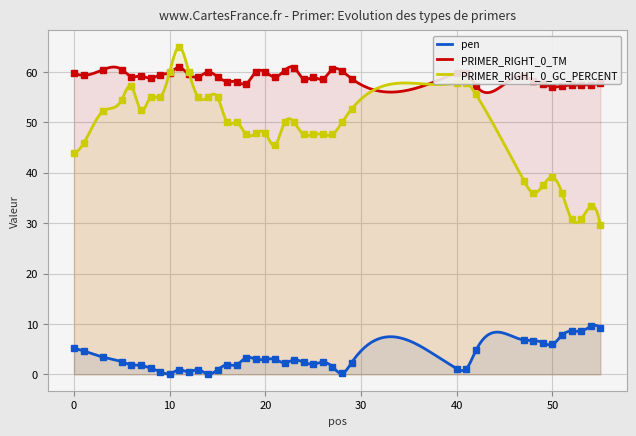

Reading left to right, list all the values displayed in this chart.

pen: 0=5.1	1=4.7	3=3.4	5=2.5	6=1.9	7=1.8	8=1.2	9=0.6	10=0.1	11=0.9	12=0.5	13=0.9	14=0.0	15=0.9	16=1.9	17=1.9	18=3.3	19=3.0	20=3.0	21=3.0	22=2.3	23=2.9	24=2.4	25=2.0	26=2.4	27=1.5	28=0.2	29=2.3	40=1.1	41=1.1	42=4.7	47=6.8	48=6.7	49=6.3	50=5.9	51=7.8	52=8.6	53=8.6	54=9.5	55=9.2
PRIMER_RIGHT_0_TM: 0=59.9	1=59.3	3=60.4	5=60.5	6=59.1	7=59.2	8=58.8	9=59.4	10=59.9	11=60.9	12=59.5	13=59.1	14=60.0	15=59.1	16=58.1	17=58.1	18=57.7	19=60.0	20=60.0	21=59.0	22=60.3	23=60.9	24=58.6	25=59.0	26=58.6	27=60.5	28=60.2	29=58.7	40=59.9	41=59.9	42=57.3	47=59.2	48=58.3	49=57.7	50=57.1	51=57.2	52=57.4	53=57.4	54=57.5	55=57.8
PRIMER_RIGHT_0_GC_PERCENT: 0=44.0	1=45.8	3=52.2	5=54.5	6=57.1	7=52.4	8=55.0	9=55.0	10=60.0	11=65.0	12=60.0	13=55.0	14=55.0	15=55.0	16=50.0	17=50.0	18=47.6	19=47.8	20=47.8	21=45.5	22=50.0	23=50.0	24=47.6	25=47.6	26=47.6	27=47.6	28=50.0	29=52.6	40=57.9	41=57.9	42=55.6	47=38.5	48=36.0	49=37.5	50=39.1	51=36.0	52=30.8	53=30.8	54=33.3	55=29.6